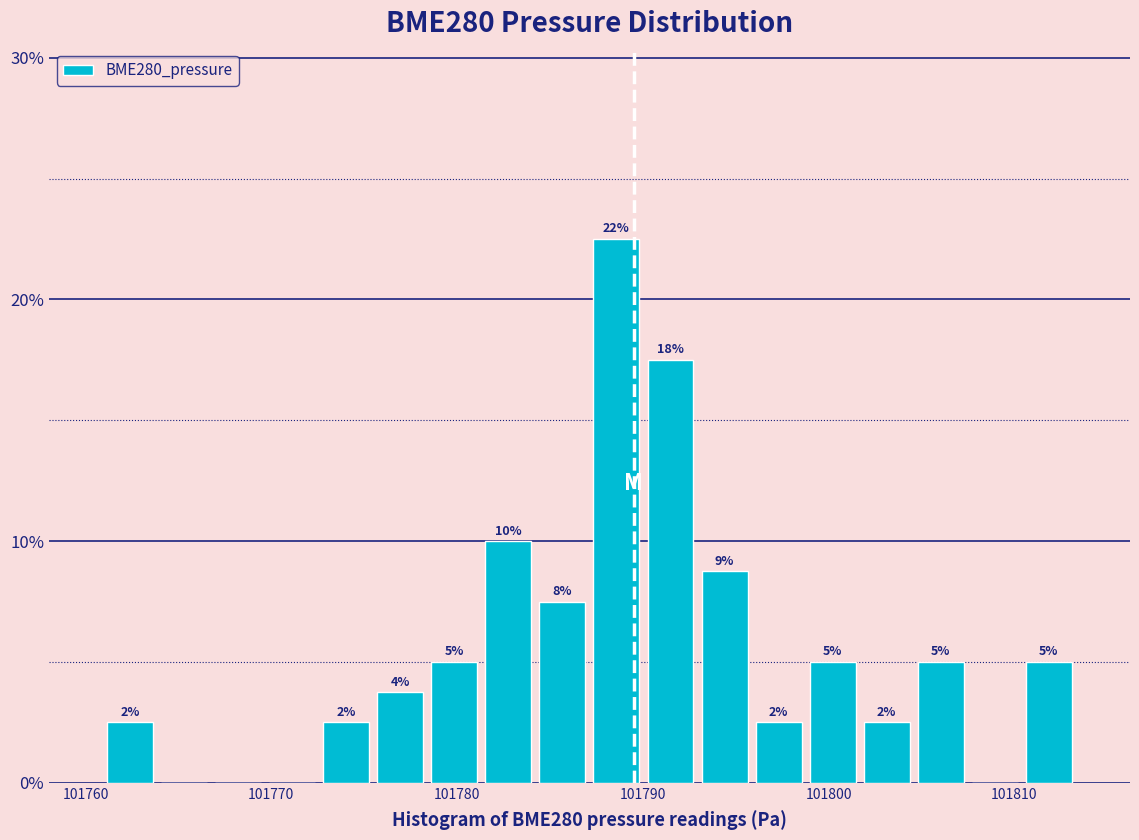

Read against the x-axis, roughly where is the centre of the tallest bar?

101789